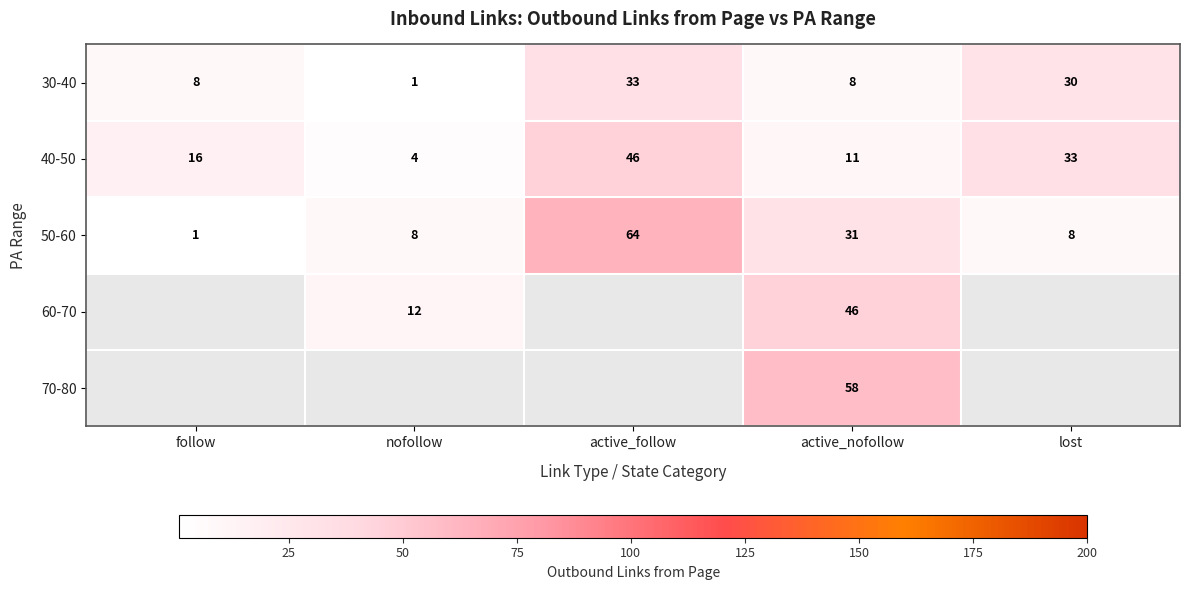

Rank the series at active_nofollow from lowest to highest value.

30-40, 40-50, 50-60, 60-70, 70-80